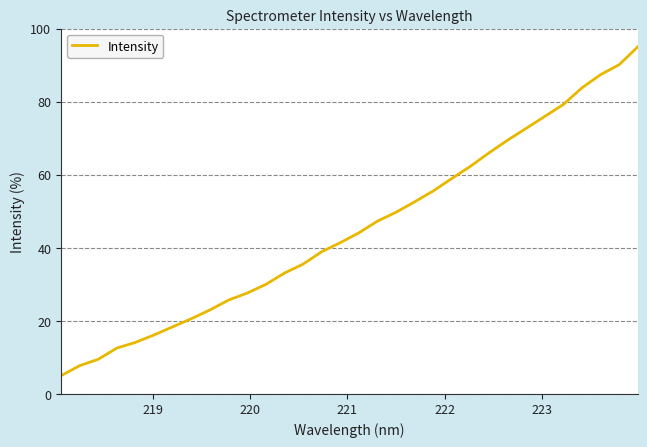

What is the maximum value shown in the chart?

95.0